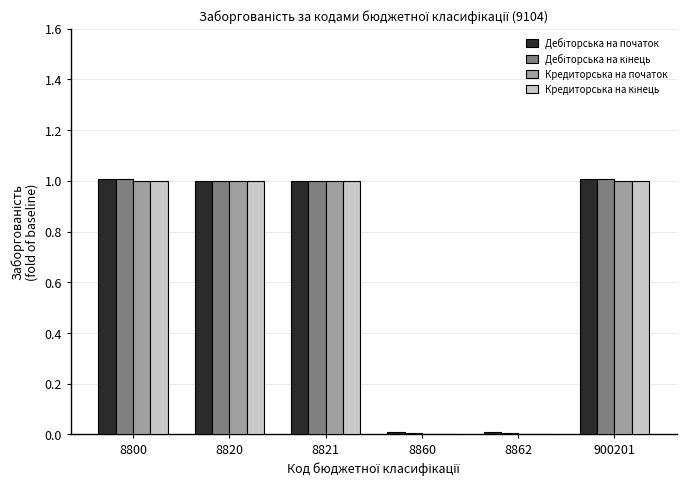

What is the greatest value displayed?

1.0